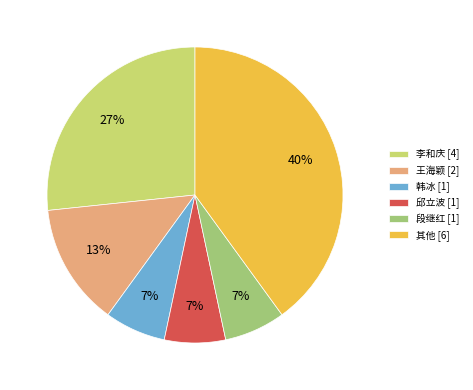

What is the largest slice in the pie chart?

其他 [6]